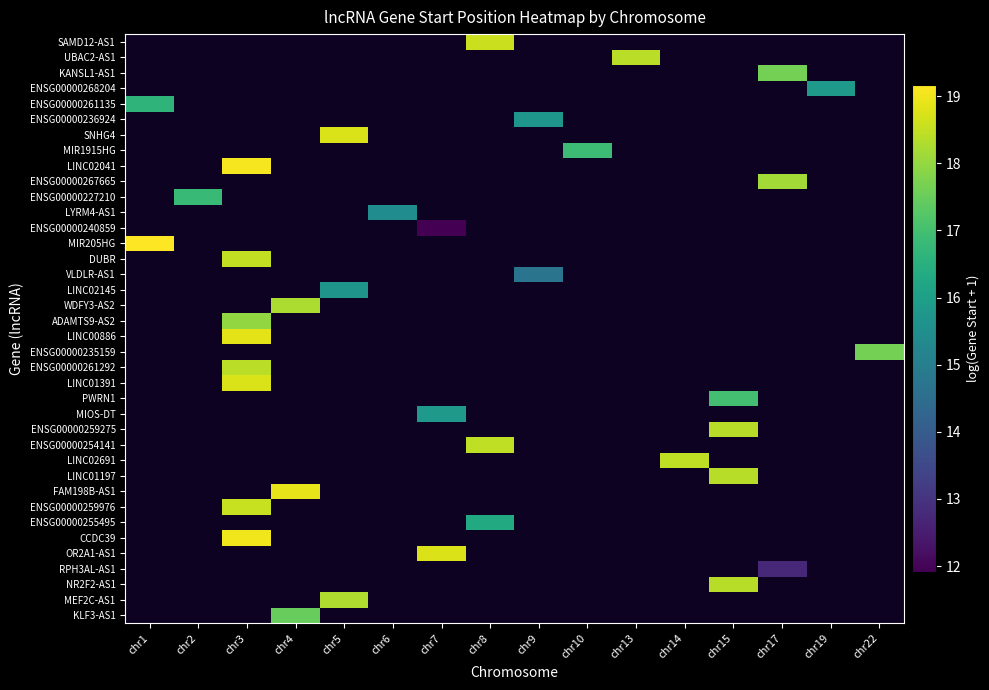

Which category has the highest value across all series?

chr1